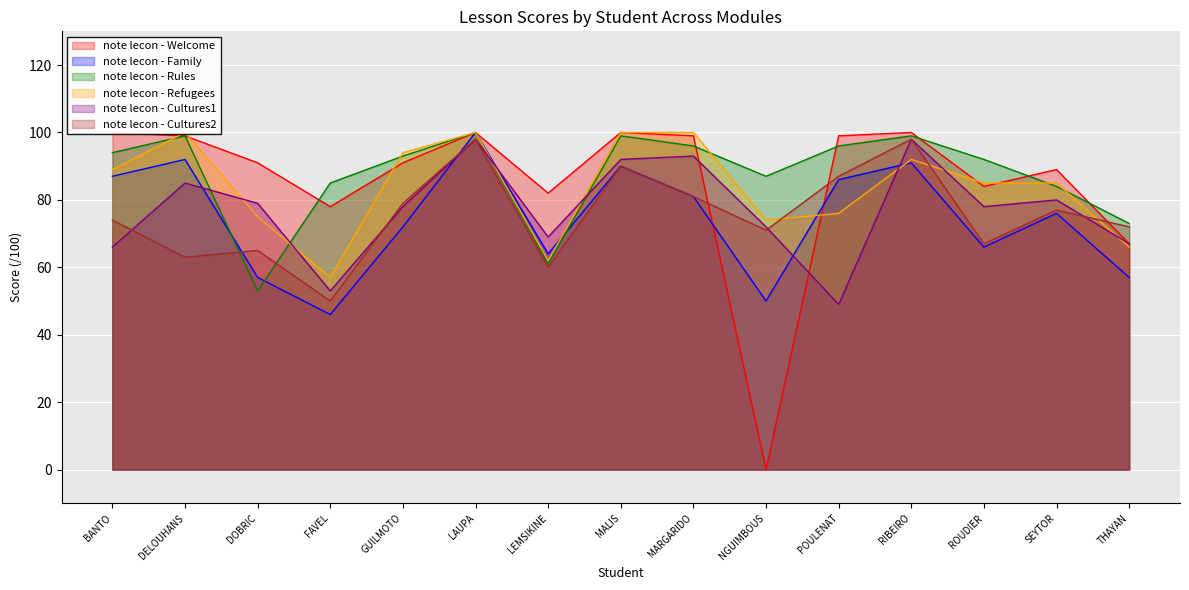

Reading right to left, transcribe all the data shown in this chart.

note lecon - Welcome: 67	89	84	100	99	0	99	100	82	100	91	78	91	99	100
note lecon - Family: 57	76	66	91	86	50	81	90	64	100	72	46	57	92	87
note lecon - Rules: 73	84	92	99	96	87	96	99	61	100	93	85	53	99	94
note lecon - Refugees: 66	85	85	92	76	74	100	100	62	100	94	57	75	100	89
note lecon - Cultures1: 67	80	78	98	49	72	93	92	69	98	78	53	79	85	66
note lecon - Cultures2: 72	77	67	98	87	71	81	90	60	98	79	50	65	63	74